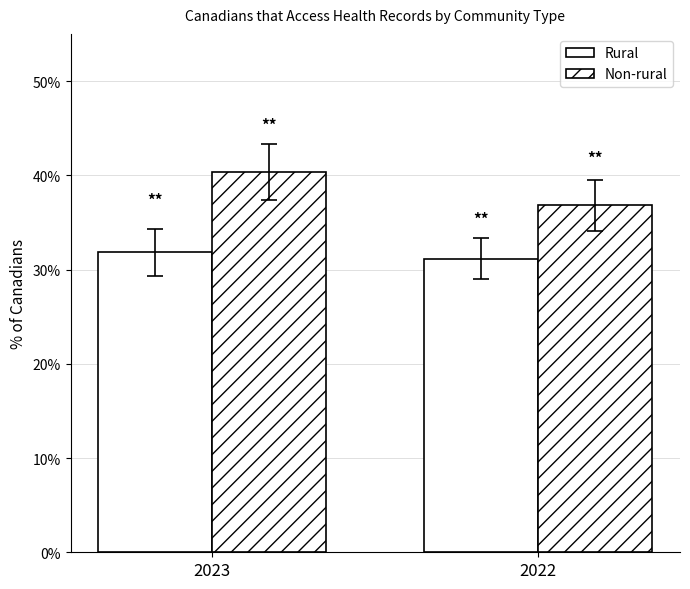

Reading right to left, extract all data points from this chart.

Rural: 0.3	0.3
Non-rural: 0.4	0.4